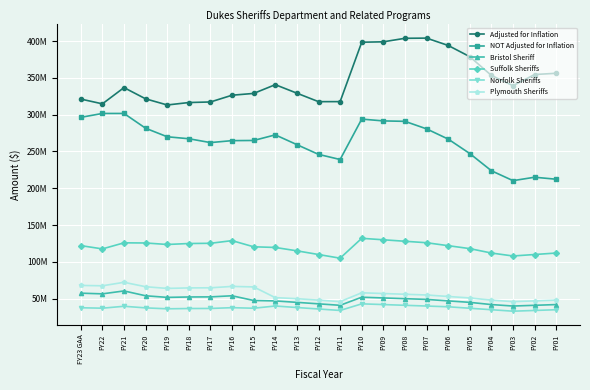

What are all the series names shown in the legend?

Adjusted for Inflation, NOT Adjusted for Inflation, Bristol Sheriff, Suffolk Sheriffs, Norfolk Sheriffs, Plymouth Sheriffs